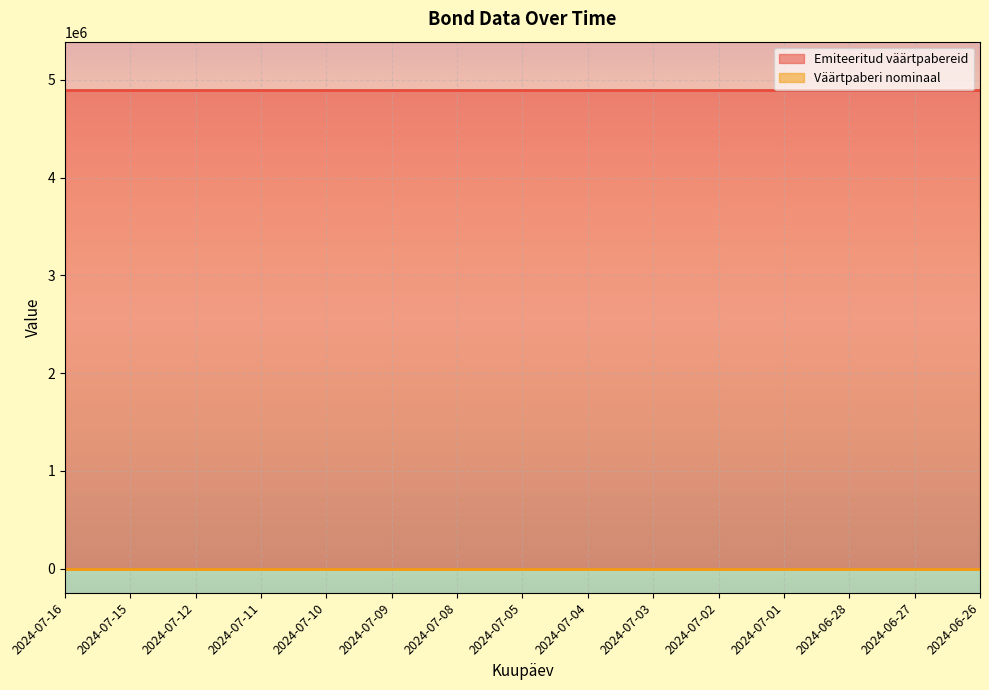

Read the Väärtpaberi nominaal value at 2024-07-08.

100